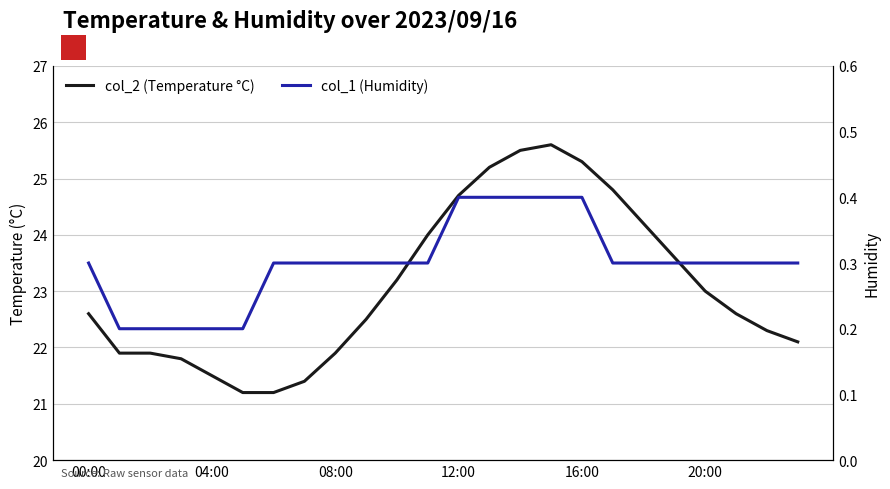

What is the label of the 23rd point from the left?

22